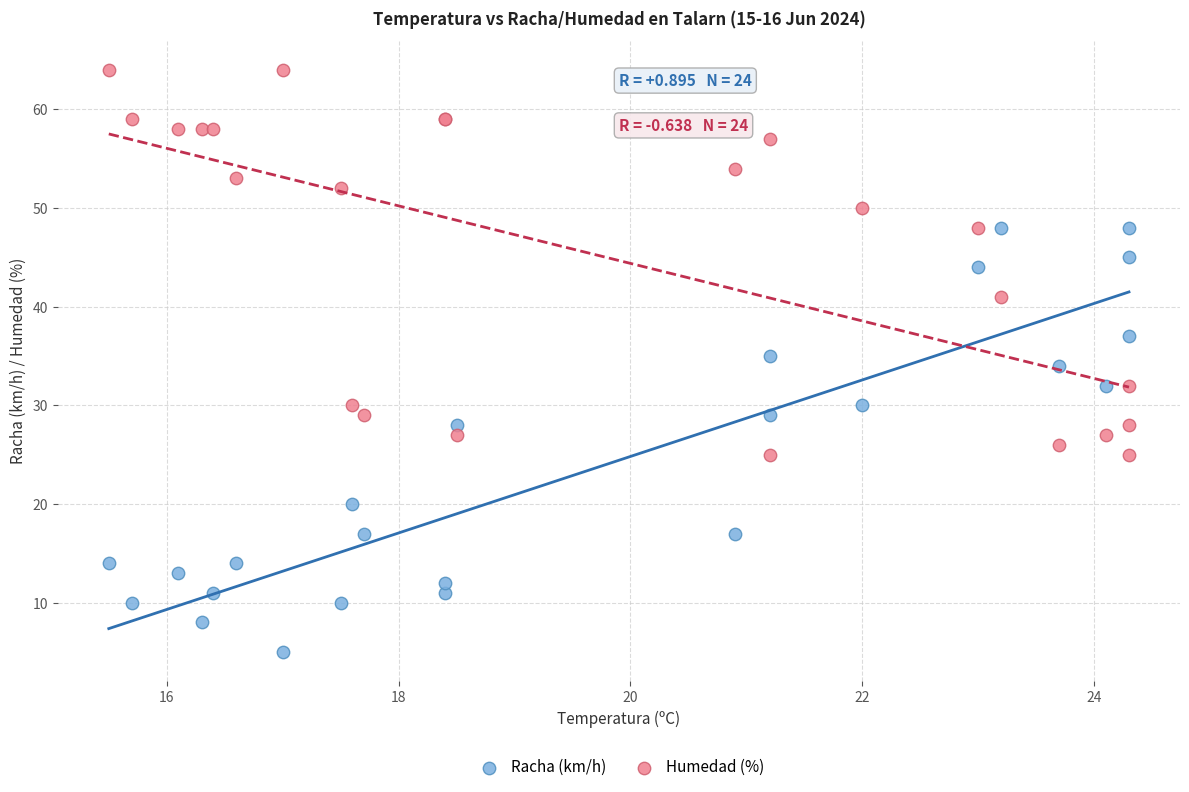

Which series reaches the minimum Y coordinate?

Racha (km/h)